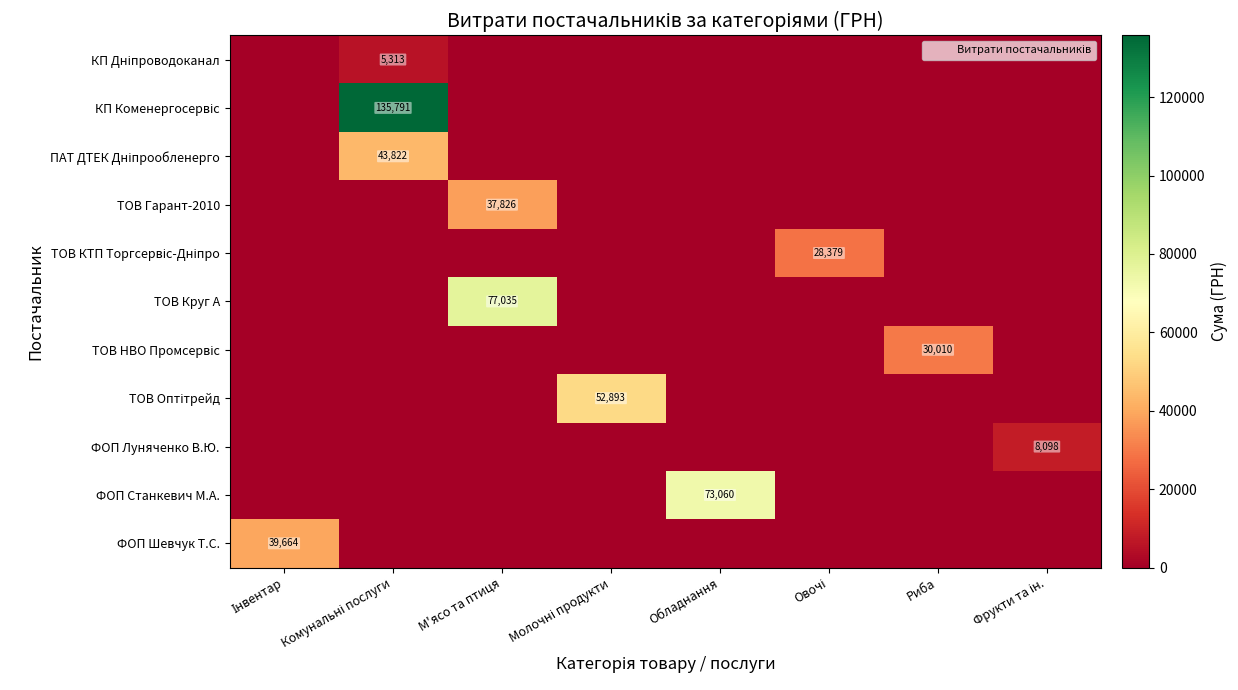

How many categories are shown in the chart?

8